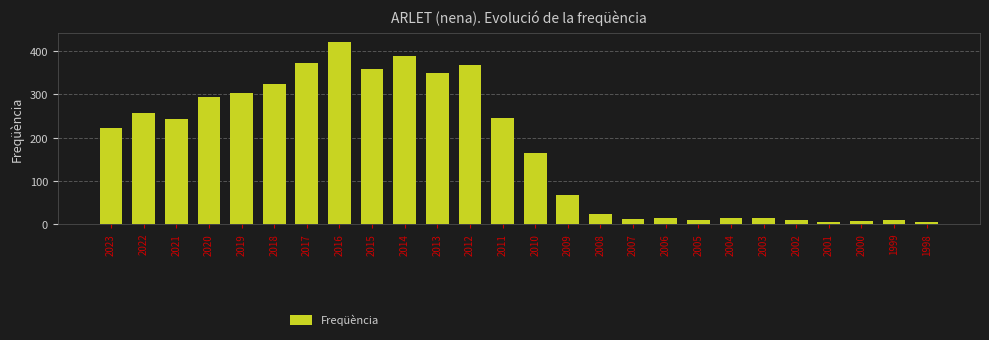

At which category does the chart reach its peak across all series?

2016